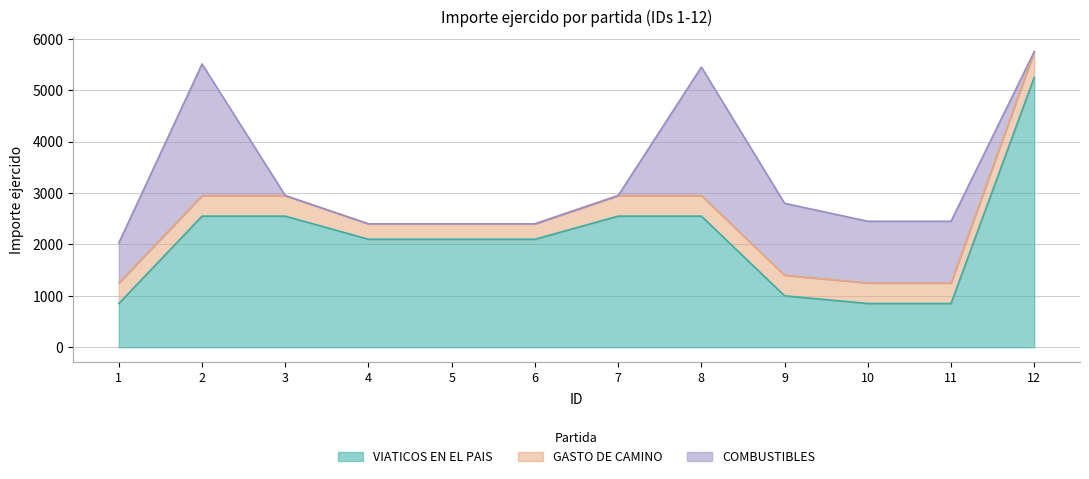

Between 6 and 9, which series saw the biggest shift?

COMBUSTIBLES